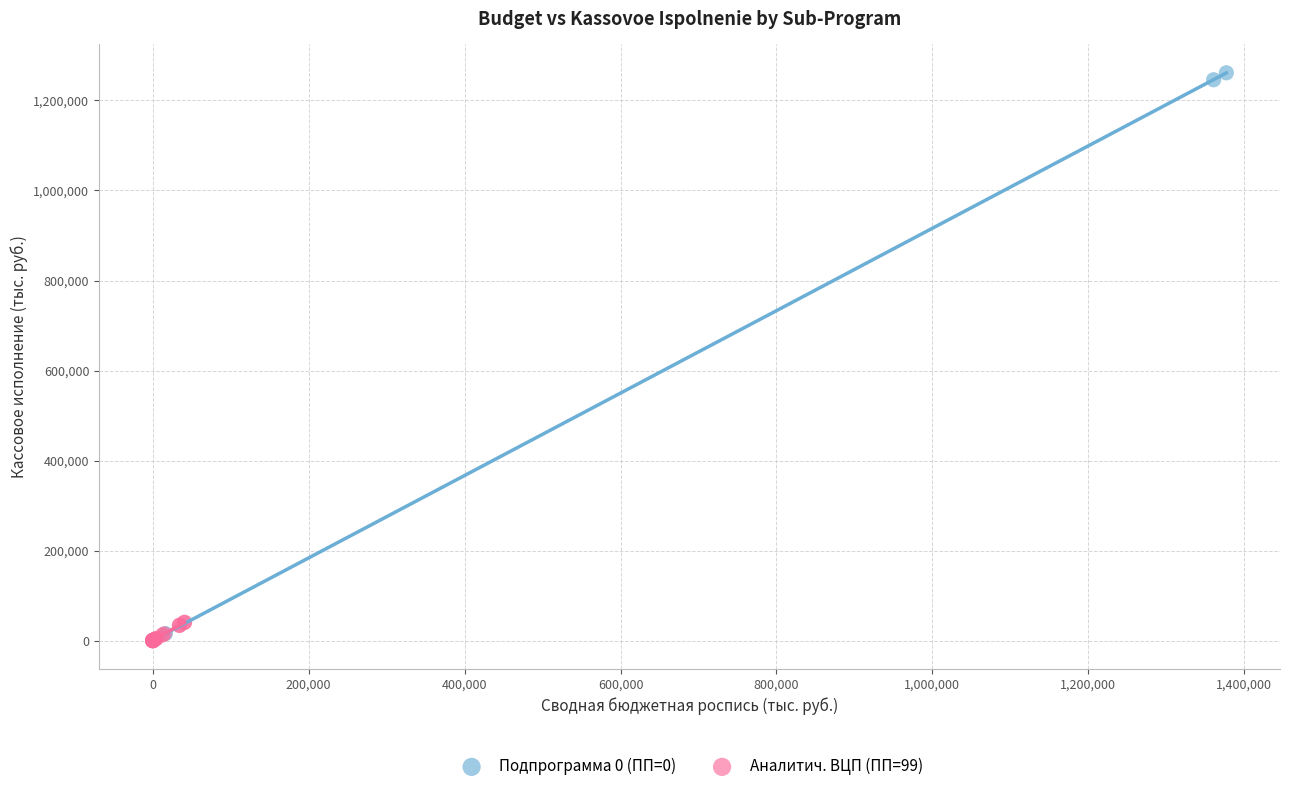

What are all the series names shown in the legend?

Подпрограмма 0 (ПП=0), Аналитич. ВЦП (ПП=99)